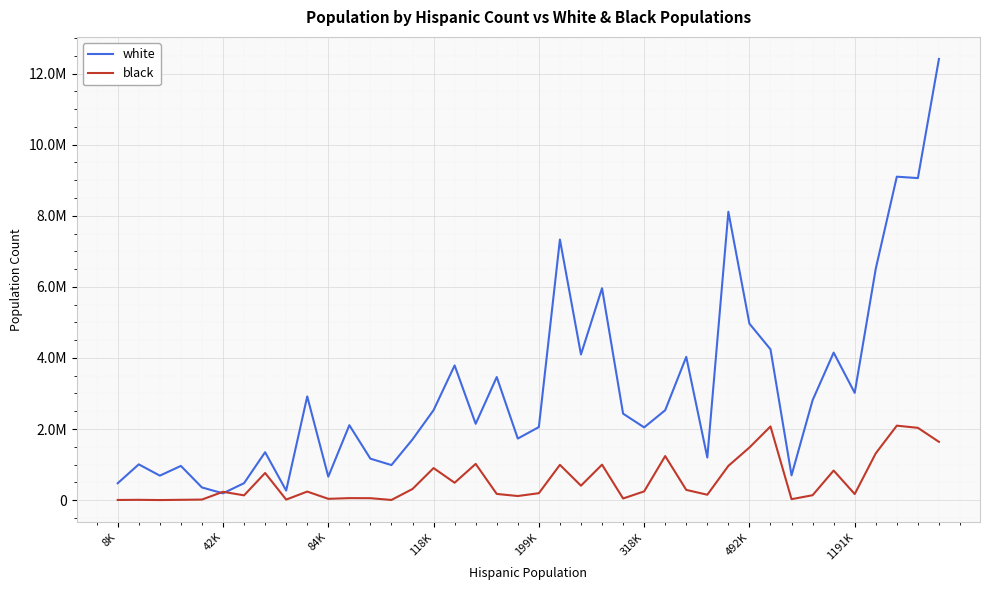

What are all the series names shown in the legend?

white, black